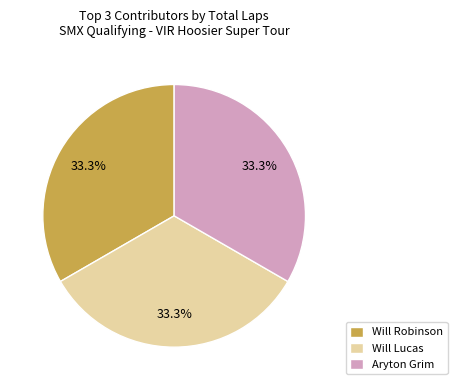

What is the ratio of the value at Will Lucas to the value at Will Robinson?

1.0